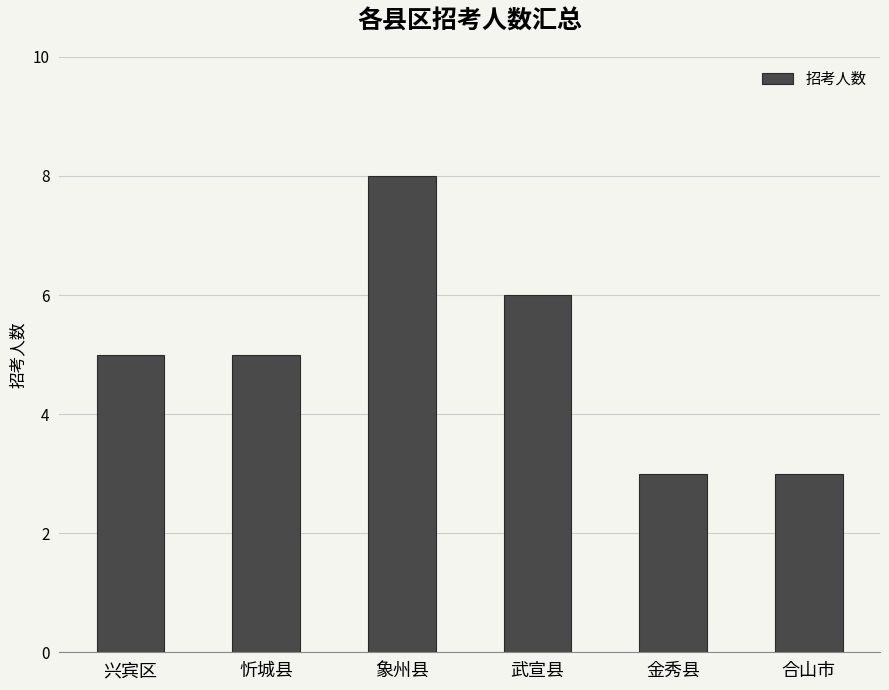

Count the values in the range 3 to 6.

5